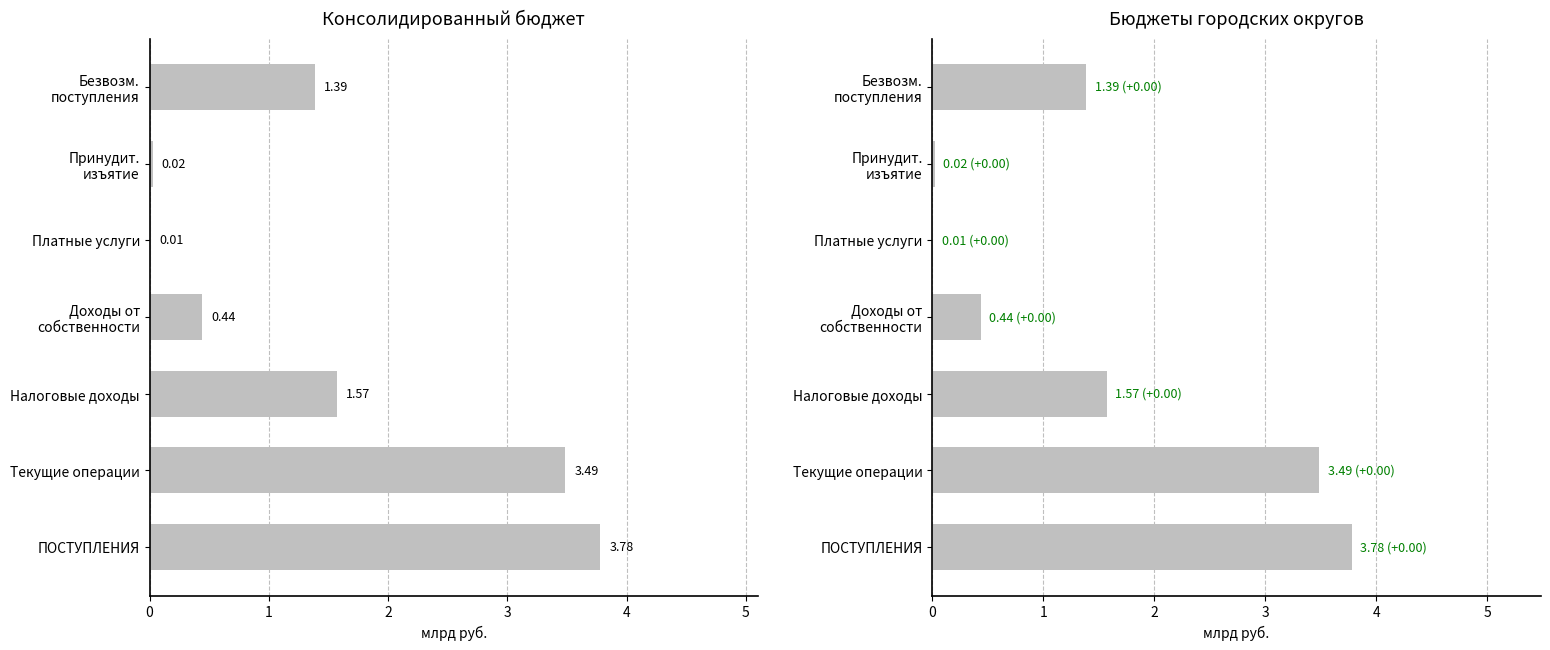

How many groups of bars are there?

7